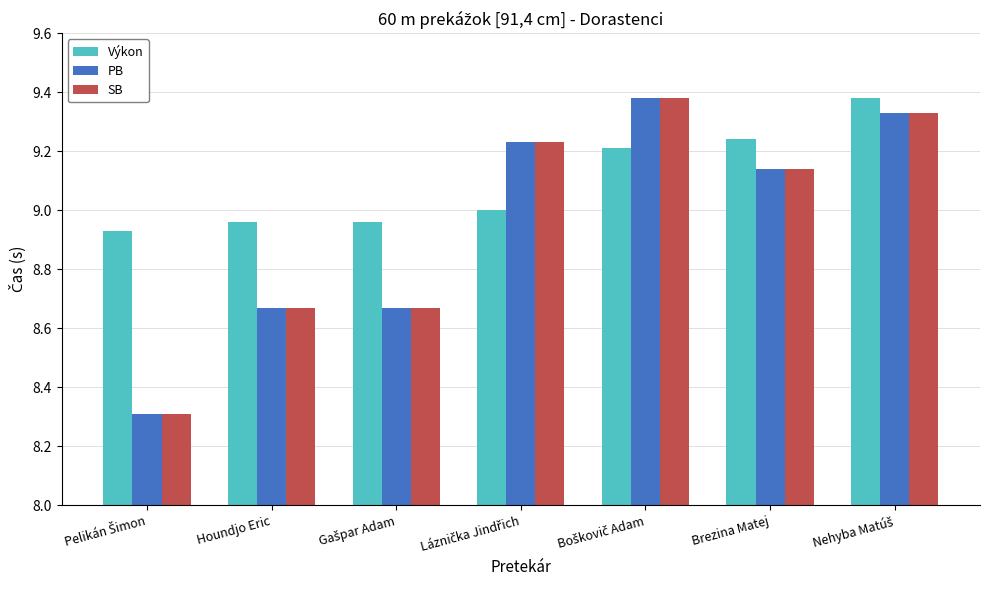

What is the difference between the maximum and minimum values in the SB series?

1.1